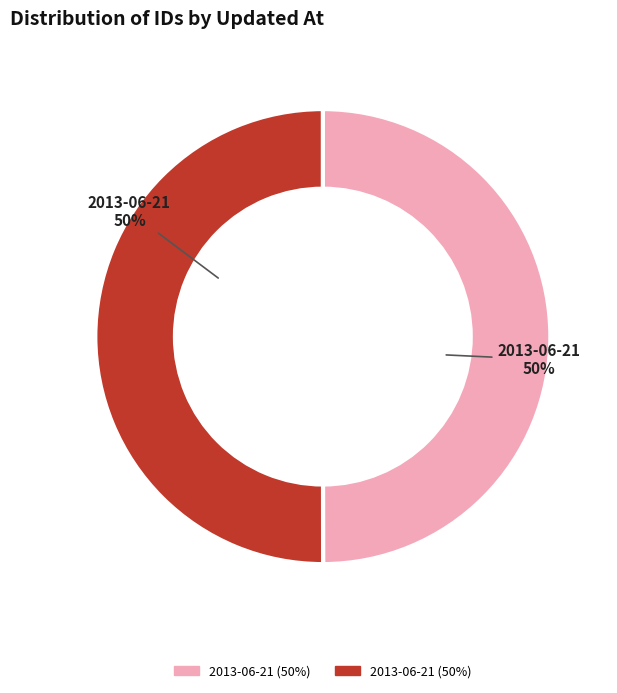

To the nearest percent, what is the average slice percentage?

50%